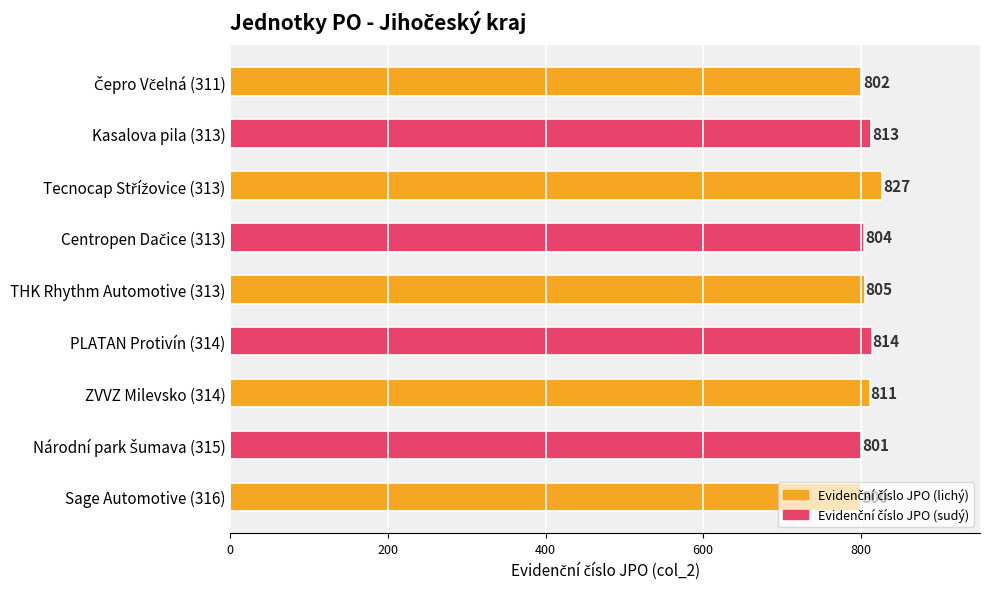

Reading right to left, extract all data points from this chart.

800	801	811	814	805	804	827	813	802